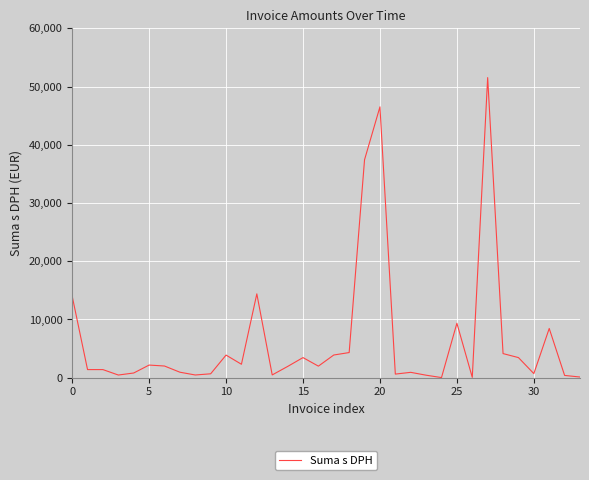

True or false: there are more than 2 points higher than both neighbors.

True